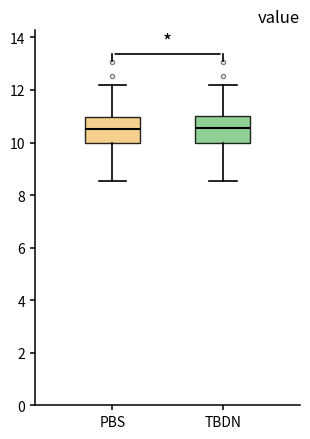

Where is the lower edge of the box for PBS on the y-axis? The values are not printed on the chart, so give them approximately, as read against the axis.

10.0